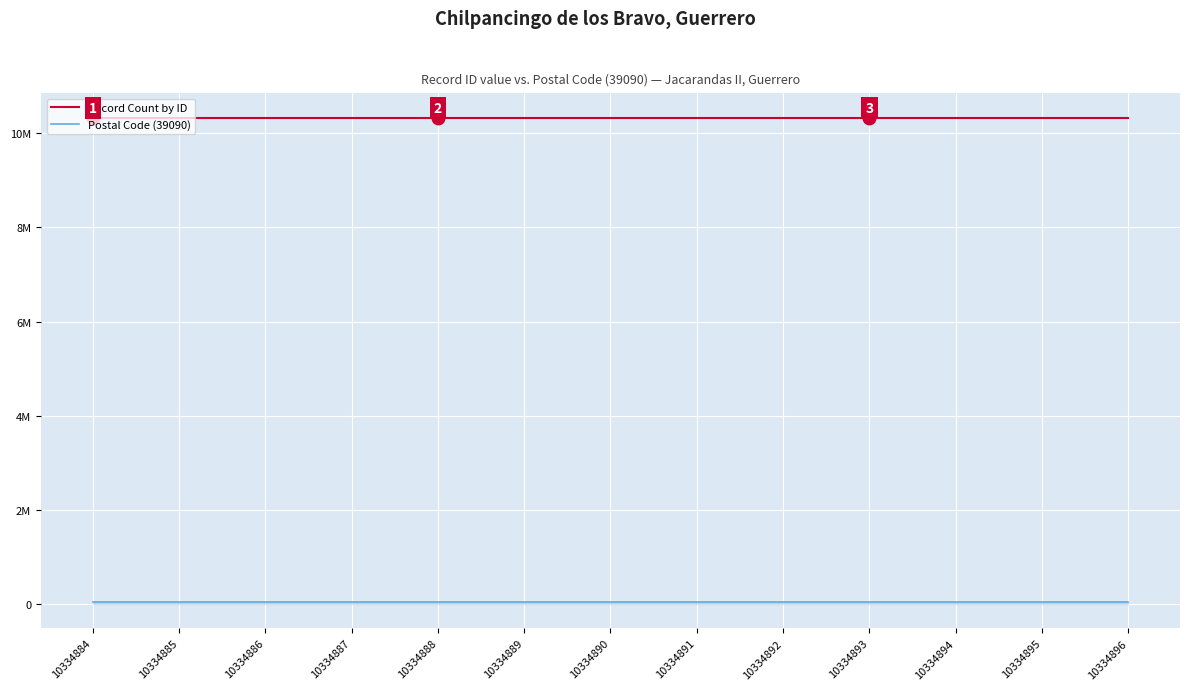

List the series in order of their peak value, lowest first.

Postal Code (39090), Record Count by ID